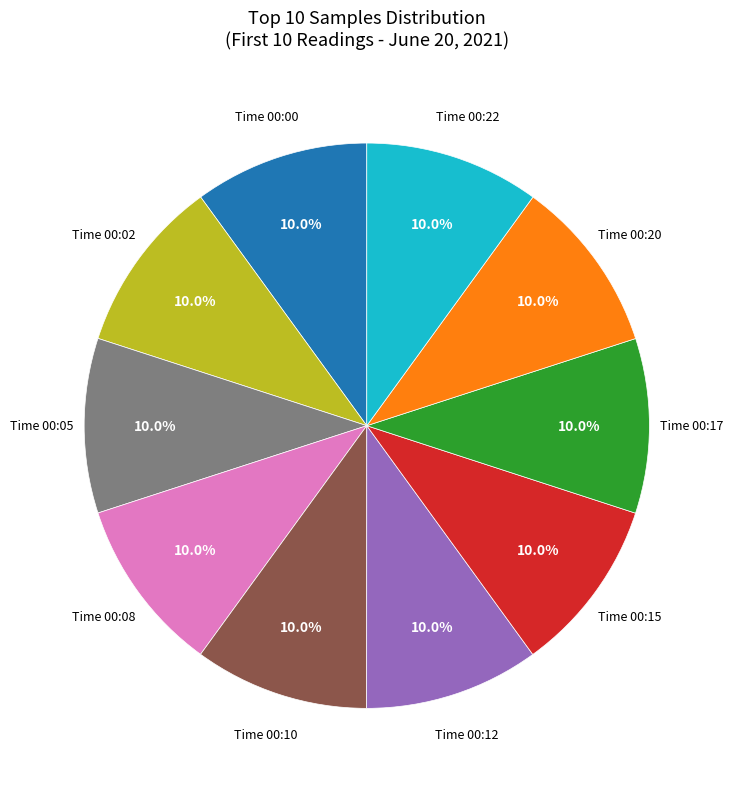

Is there any slice that represents more than half of the pie?

No